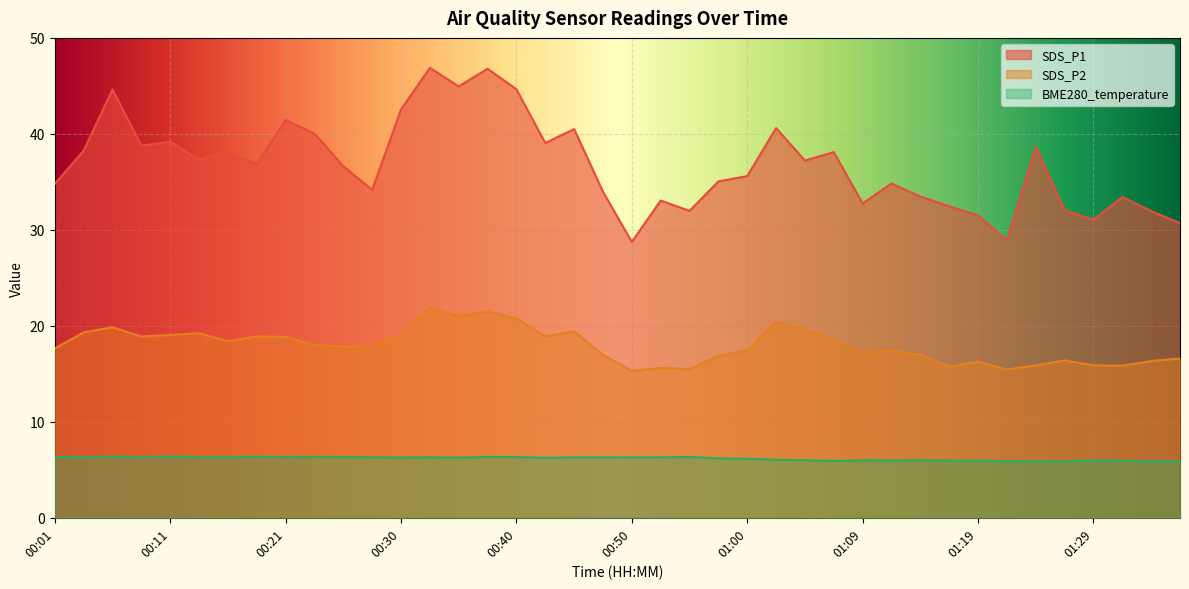

How many lines are shown in the chart?

3